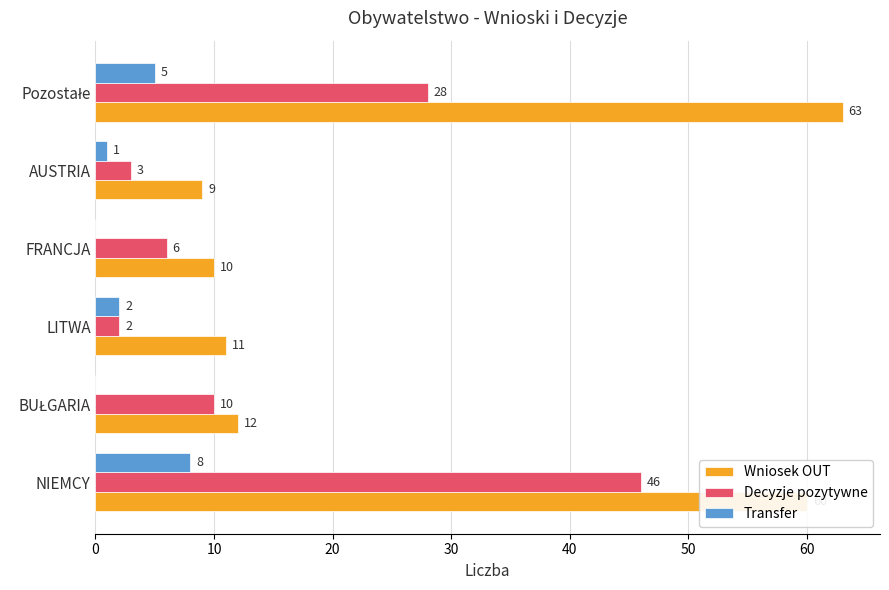

Which series has the largest total across all categories?

Wniosek OUT